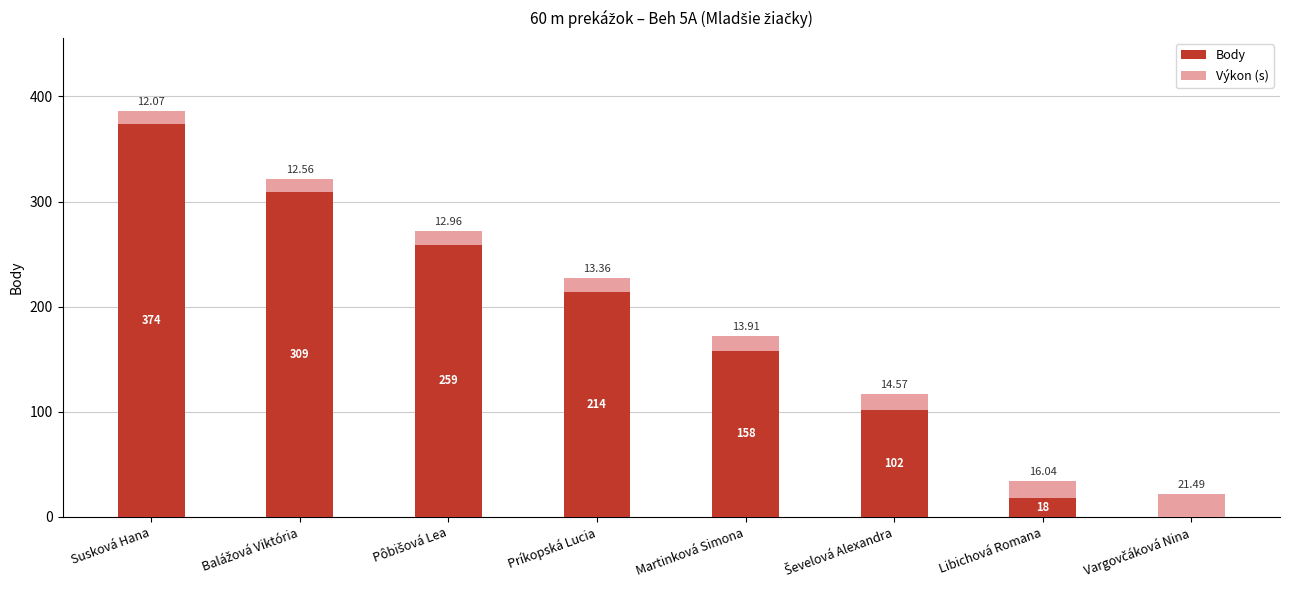

Where does the Body series first go above 214?

Susková Hana